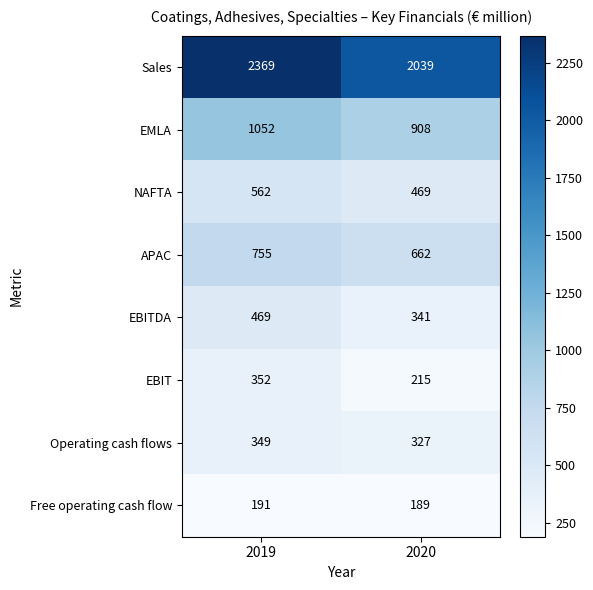

How many series are shown in this chart?

8